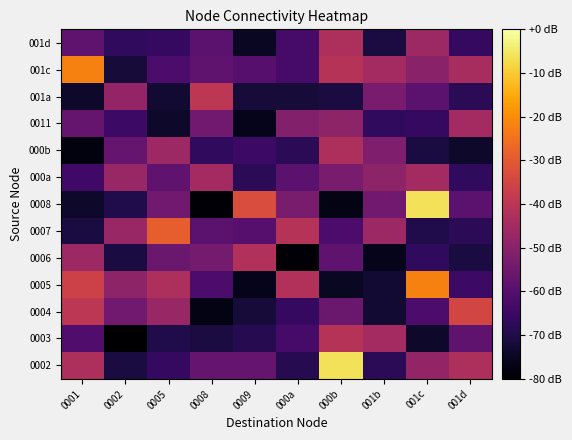

What is the minimum value shown in the chart?

-80